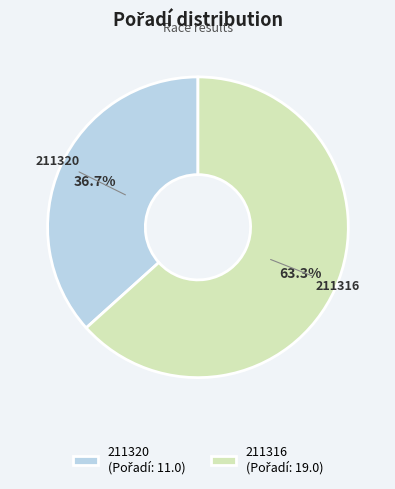

What is the largest slice in the pie chart?

211316